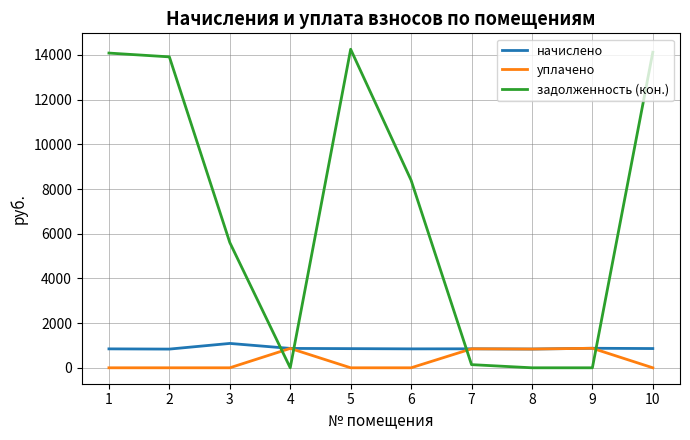

In задолженность (кон.), how many points are higher than both neighbors (excluding endpoints)?

1